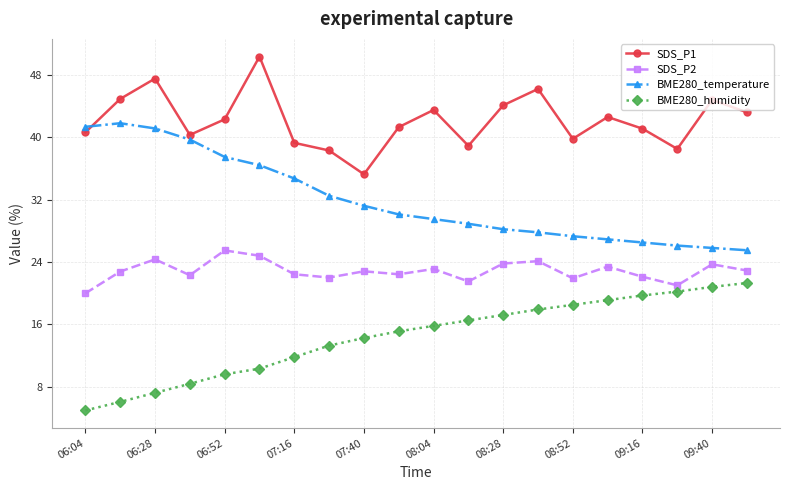

How many distinct data groups are displayed?

4